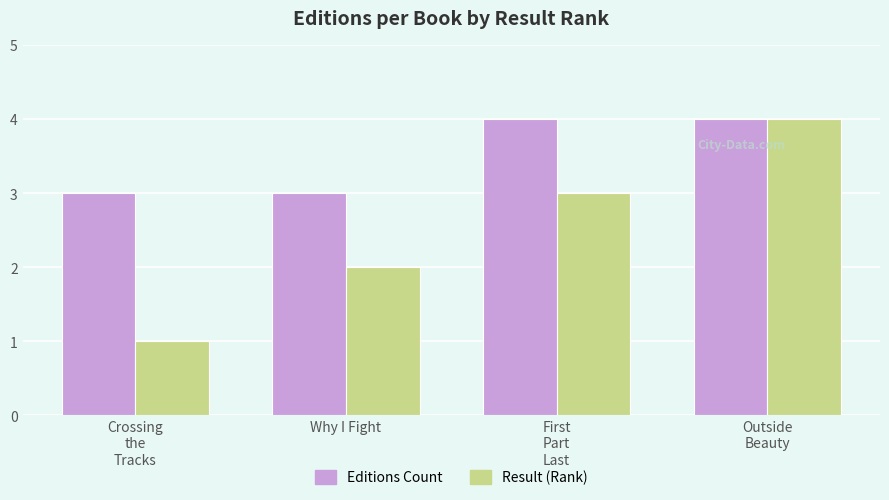

What is the difference between the second highest and second lowest values in the Result (Rank) series?

1